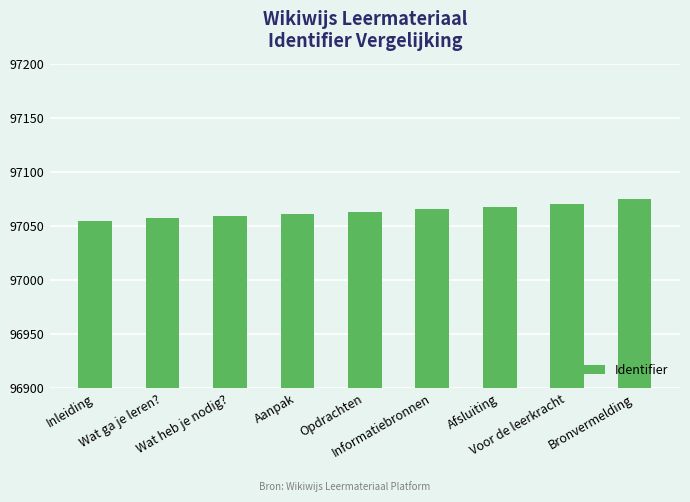

What is the greatest value displayed?

97075